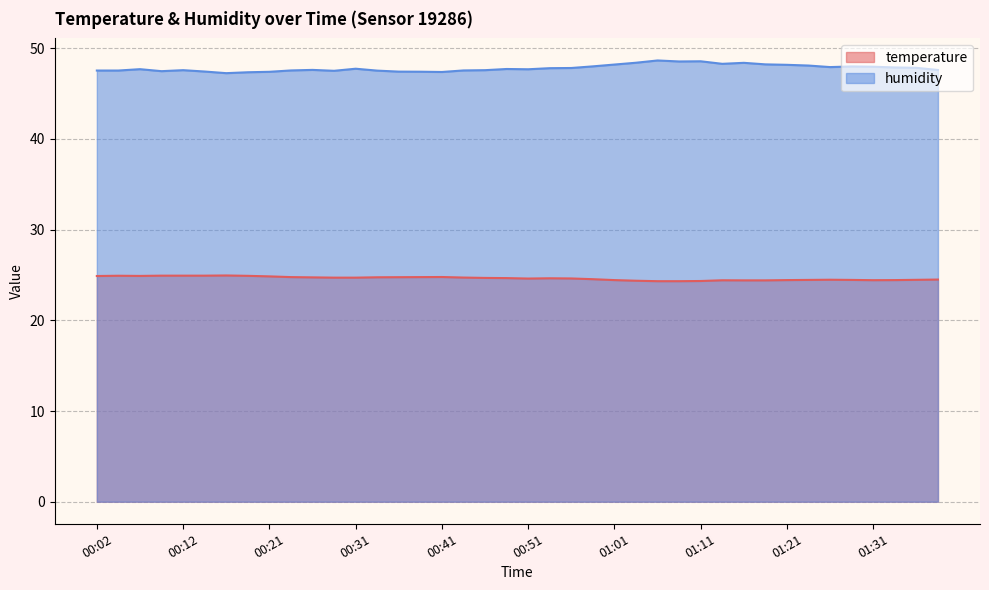

Reading left to right, extract all data points from this chart.

temperature: 24.9	24.9	24.9	24.9	24.9	24.9	24.9	24.9	24.9	24.8	24.7	24.7	24.7	24.8	24.8	24.8	24.8	24.7	24.7	24.7	24.6	24.6	24.6	24.5	24.4	24.4	24.3	24.3	24.3	24.4	24.4	24.4	24.4	24.5	24.5	24.5	24.4	24.4	24.5	24.5
humidity: 47.5	47.5	47.7	47.5	47.6	47.4	47.3	47.4	47.4	47.6	47.6	47.5	47.8	47.5	47.4	47.4	47.4	47.6	47.6	47.7	47.7	47.8	47.8	48.0	48.2	48.4	48.7	48.5	48.6	48.3	48.4	48.2	48.2	48.1	47.9	48.0	48.0	47.9	47.9	47.6